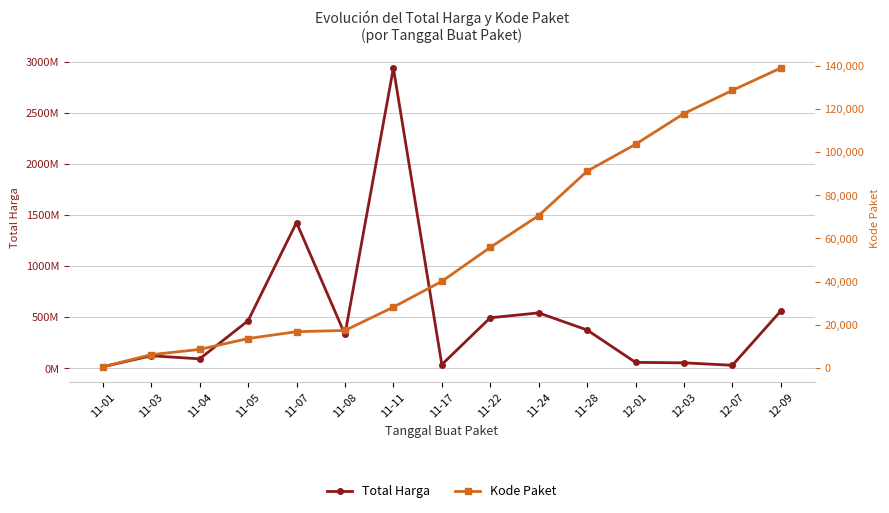

What is the approximate value of Kode Paket at 11-28?

91101.0